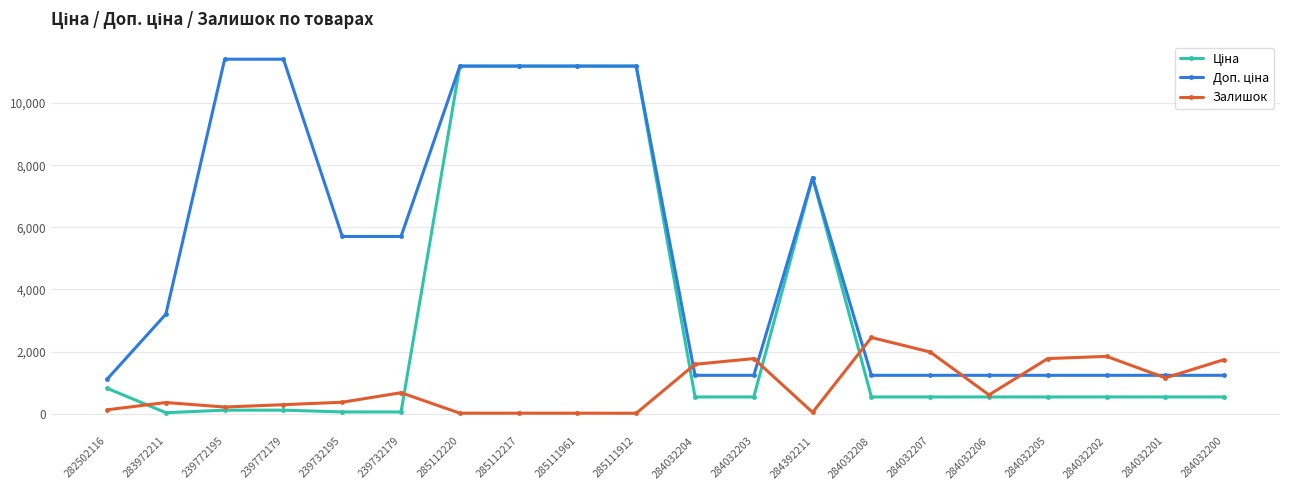

At how many categories does at least one series exceed 8112?

6